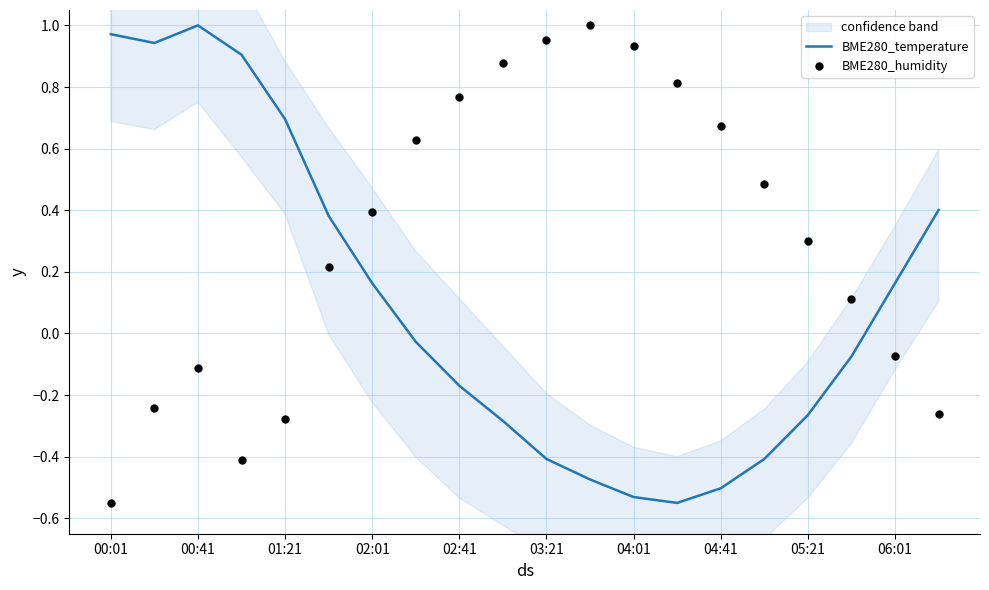

Is the value of BME280_temperature at 00:41 greater than the value of BME280_humidity at 03:21?

Yes